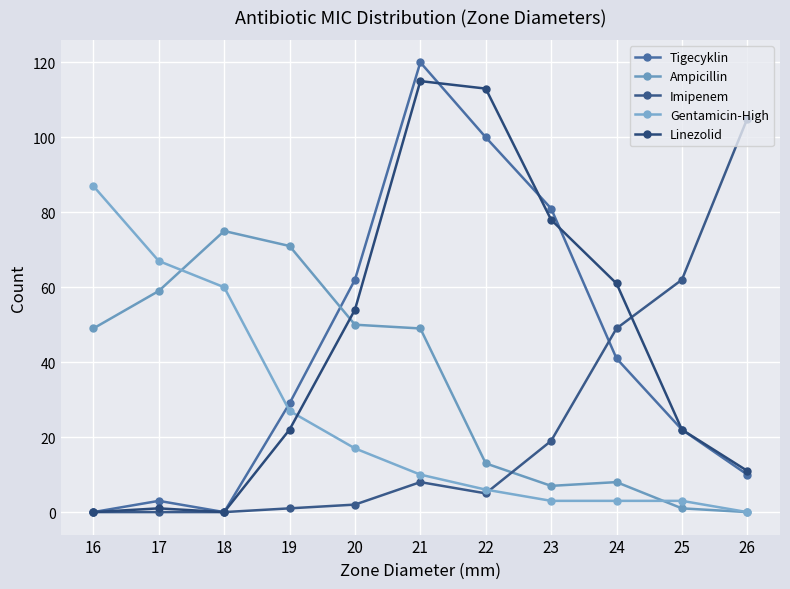

At how many categories does at least one series exceed 82?

4